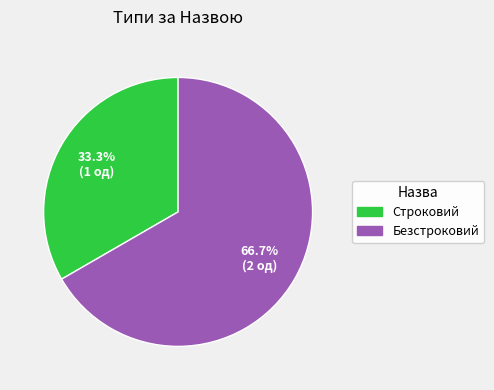

Rank the categories by value from lowest to highest.

Строковий, Безстроковий